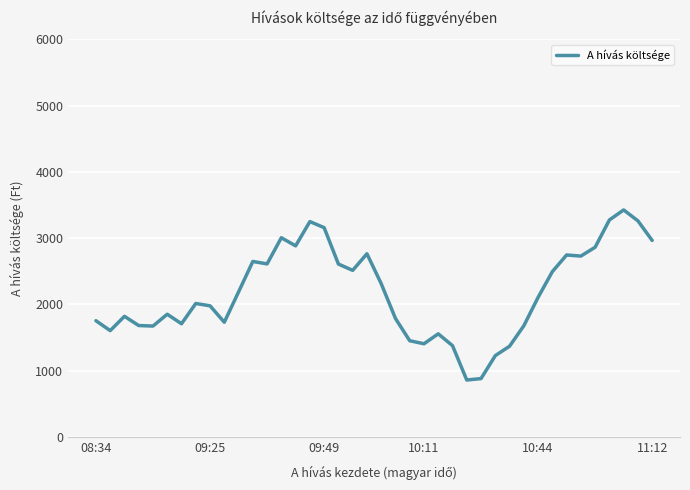

What is the maximum value shown in the chart?

3425.8